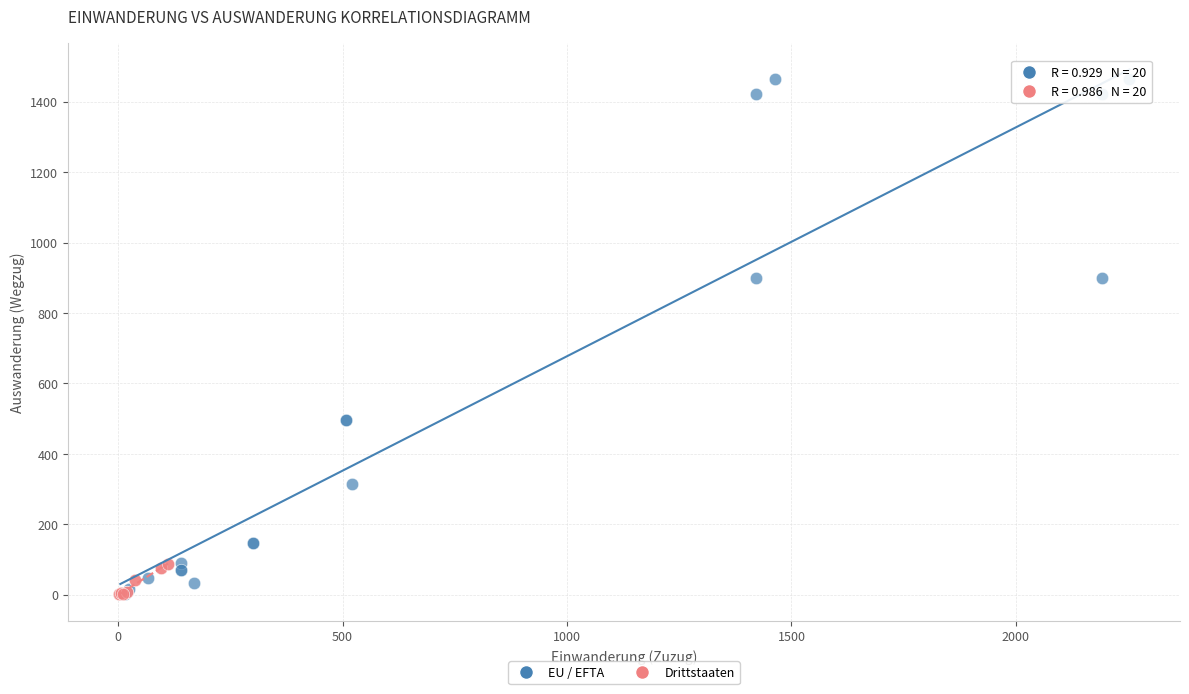

Which series contains the highest Y value?

EU / EFTA